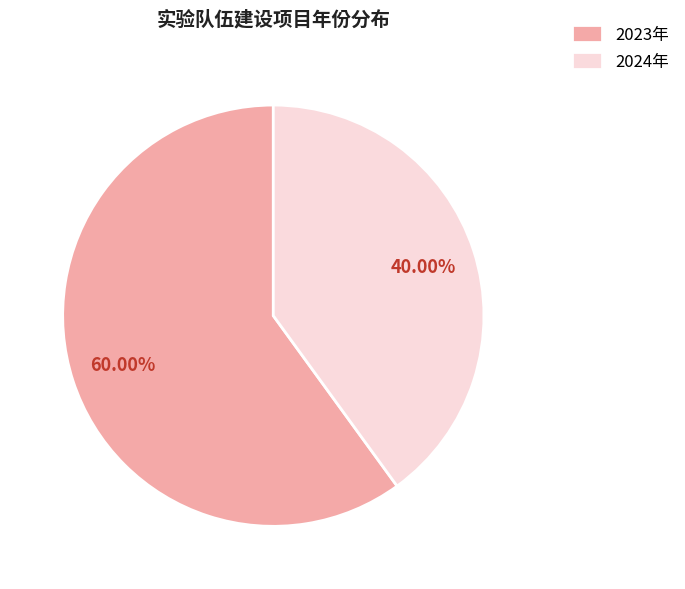

What is the smallest slice in the pie chart?

2024年